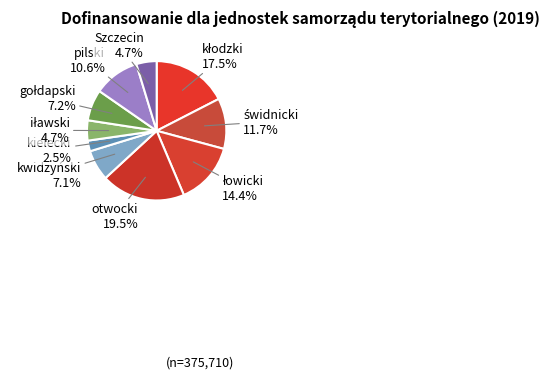

What percentage is NOT represented by kwidzyński?

92.9%